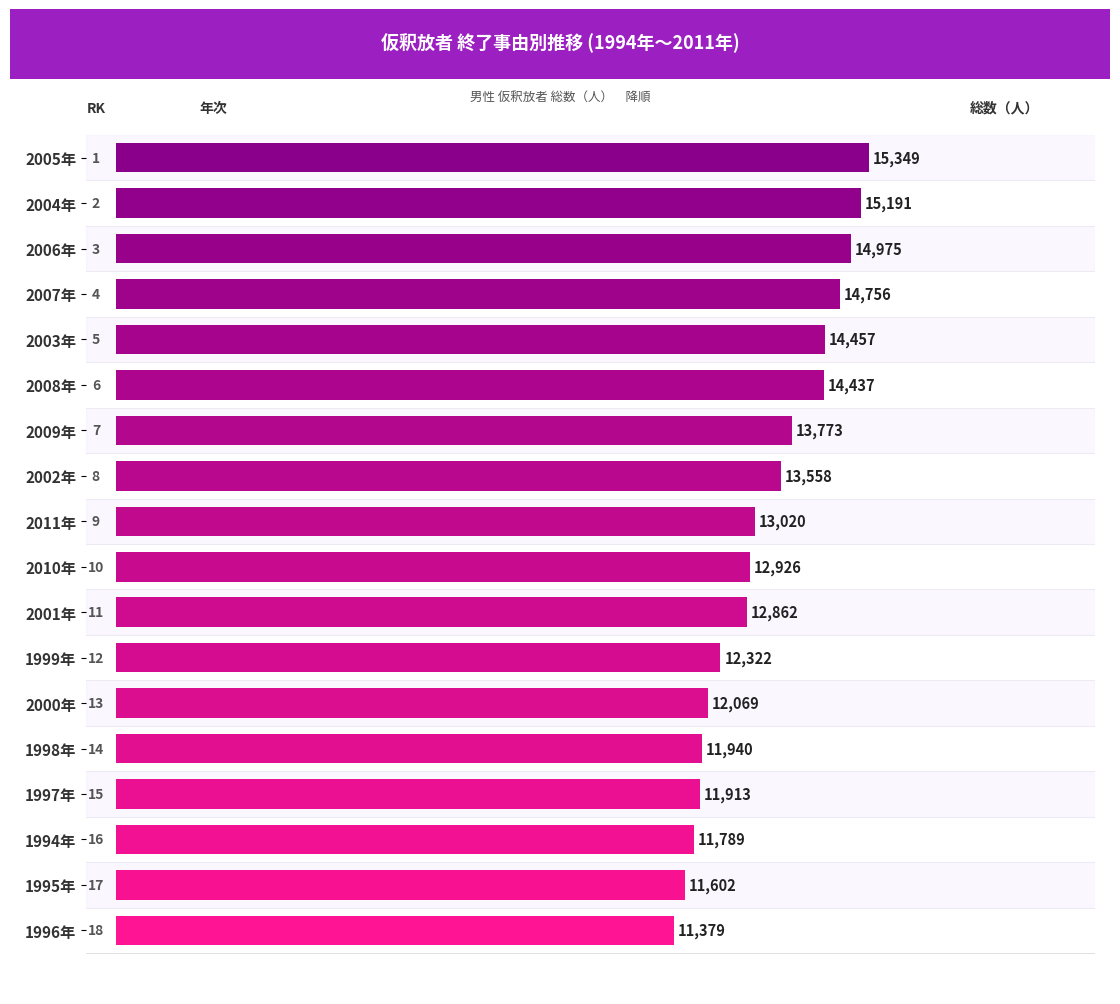

How many categories are shown in the chart?

18